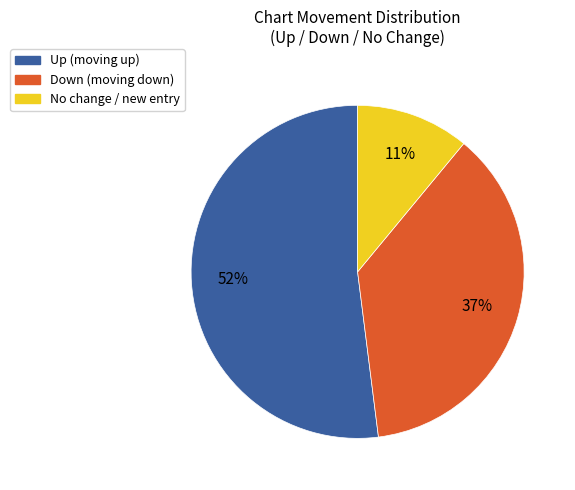

To the nearest percent, what is the difference between the largest and smallest slice percentages?

41%